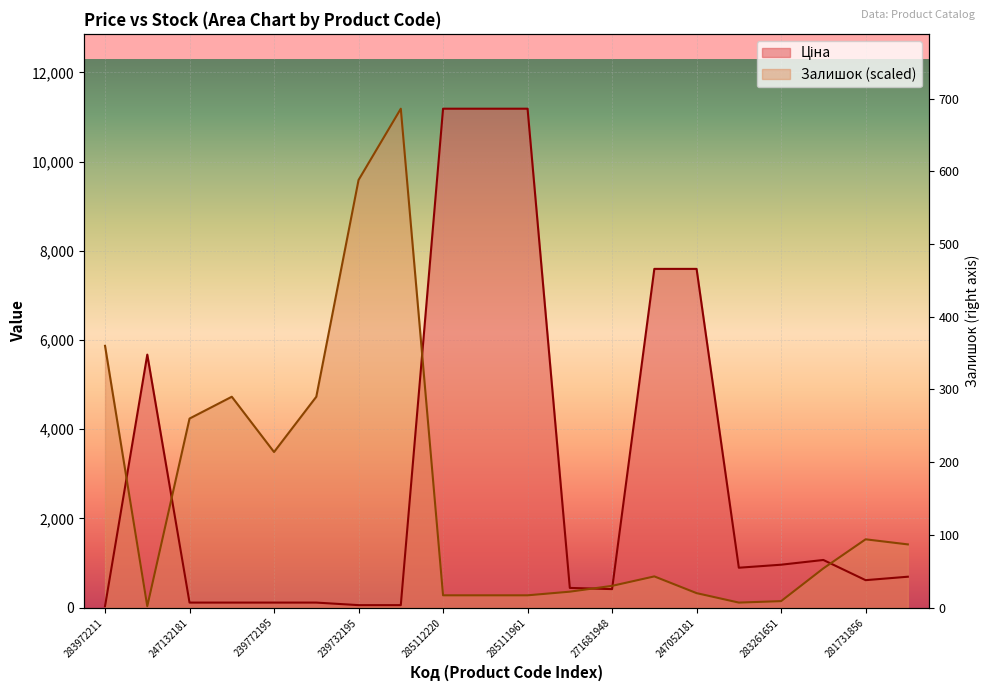

What is the total value across all series at 283291856?

1010.1